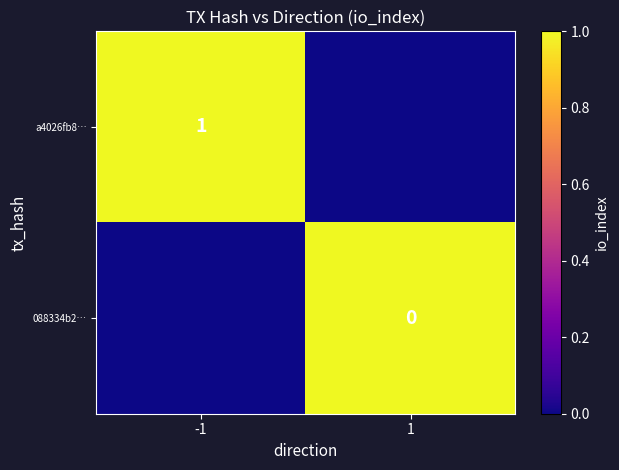

Is the value of a4026fb8… at -1 greater than the value of 088334b2… at 1?

Yes